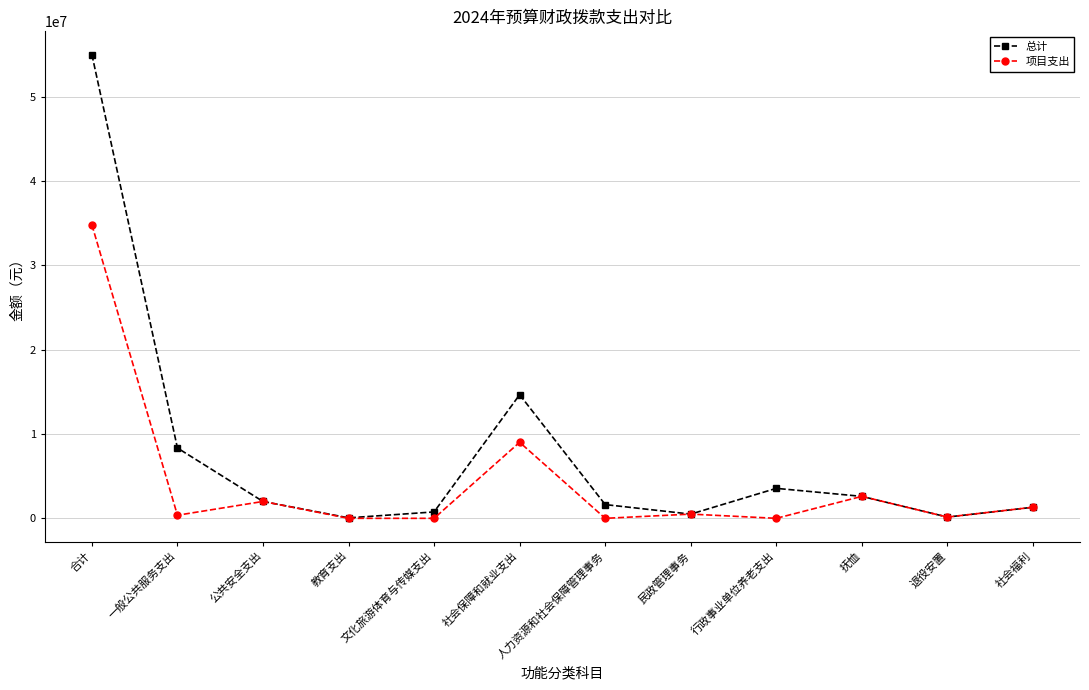

Is the value of 项目支出 at 行政事业单位养老支出 greater than the value of 总计 at 抚恤?

No